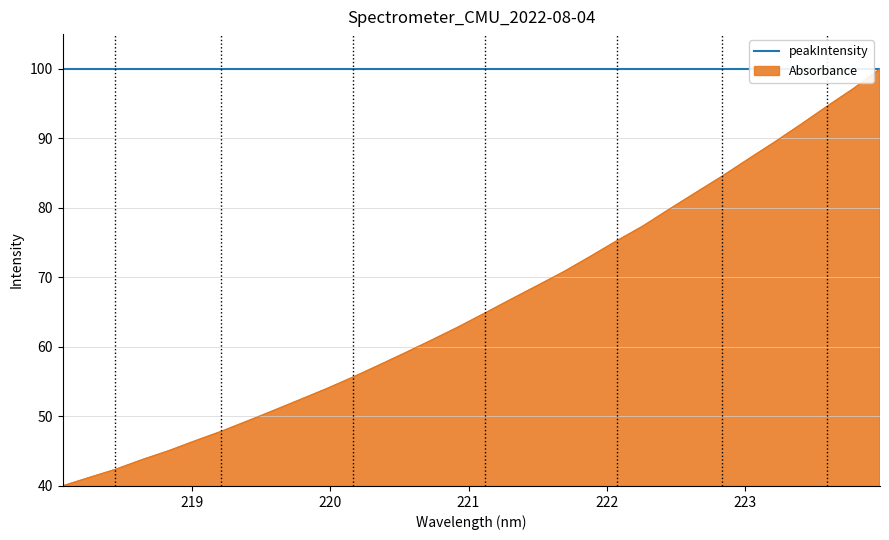

What is the label of the 20th point from the right?

220.3533